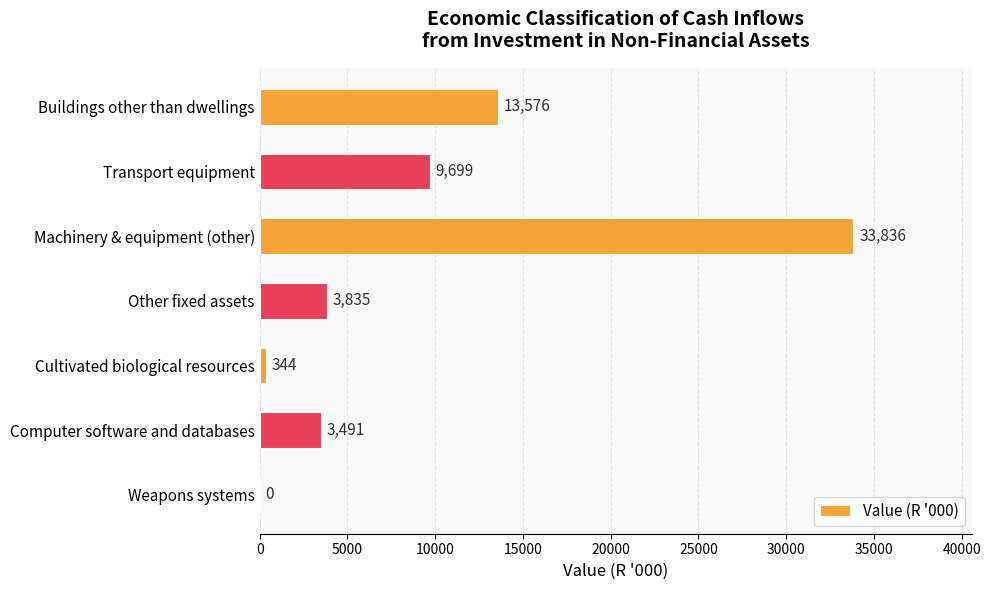

The value at Other fixed assets is 3835. True or false?

True